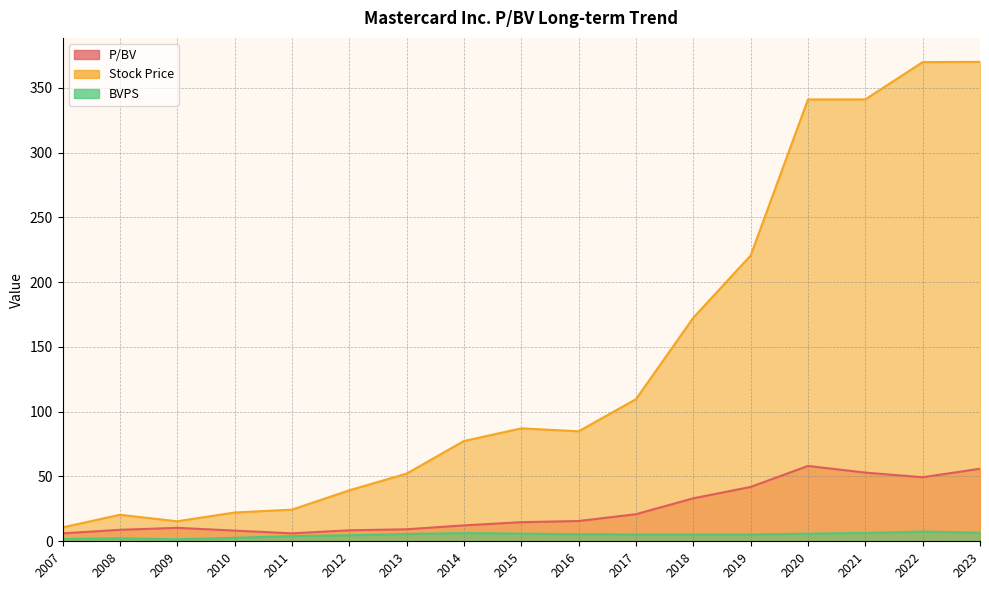

Which series has the largest total across all categories?

Stock Price